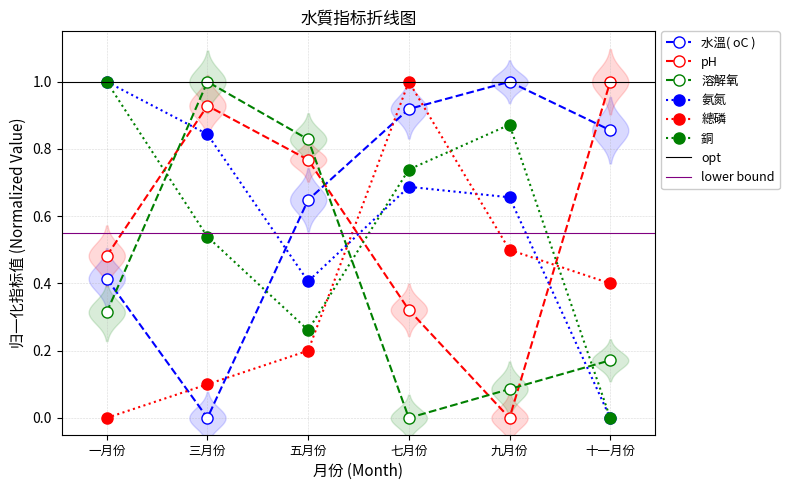

What is the average value of the 氨氮 series?

0.6